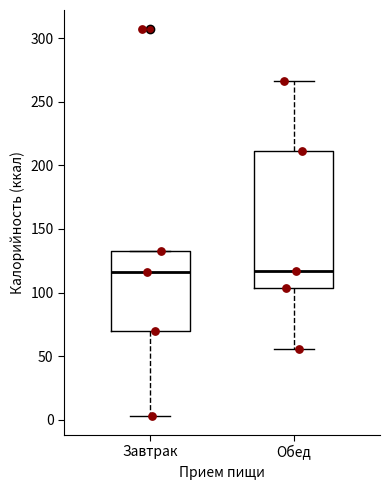

Where is the upper edge of the box for Завтрак on the y-axis? The values are not printed on the chart, so give them approximately, as read against the axis.

135